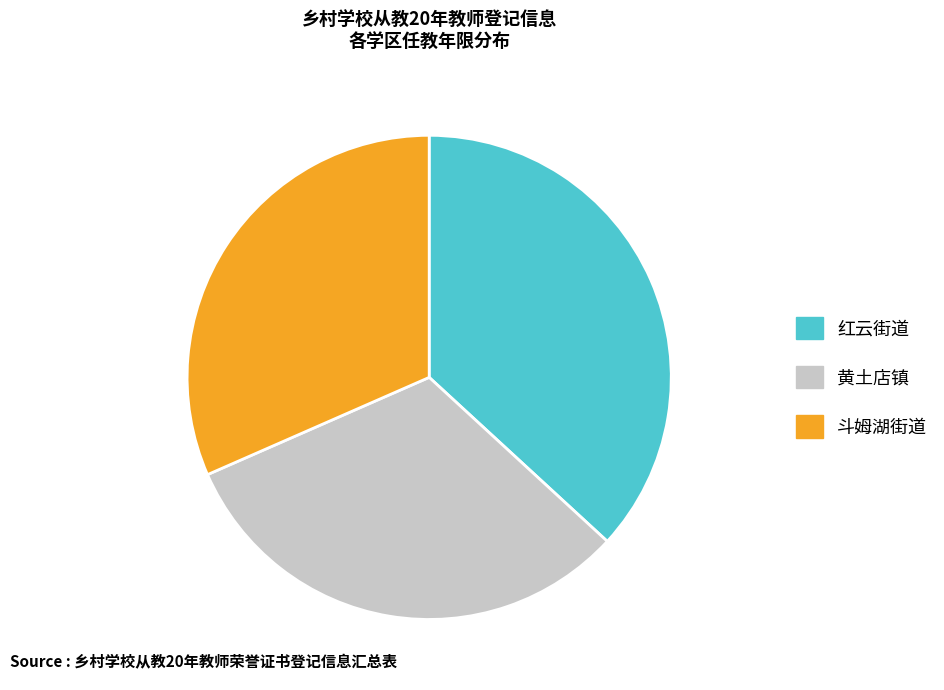

The 斗姆湖街道 slice represents 19% of the pie. True or false?

False